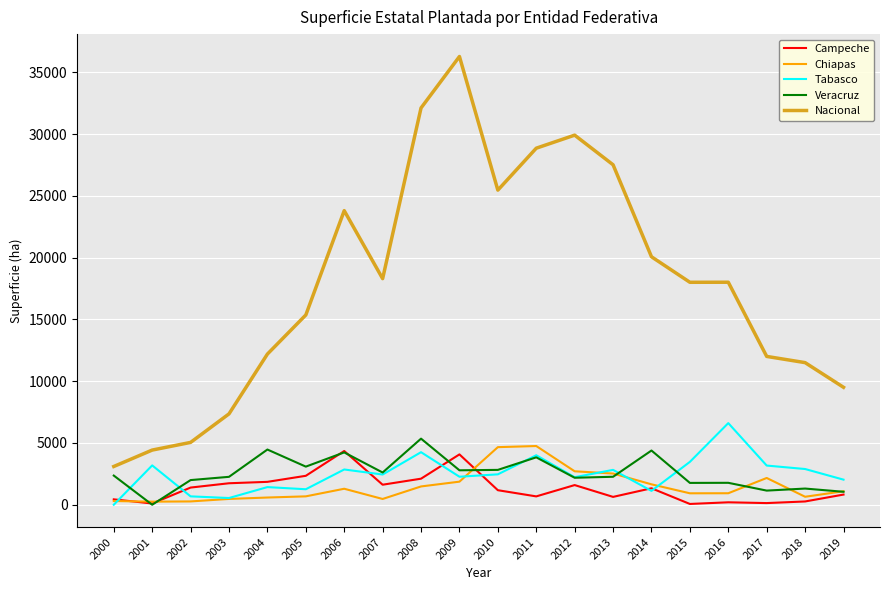

The value of Tabasco at 2016 is 11333.7. True or false?

False